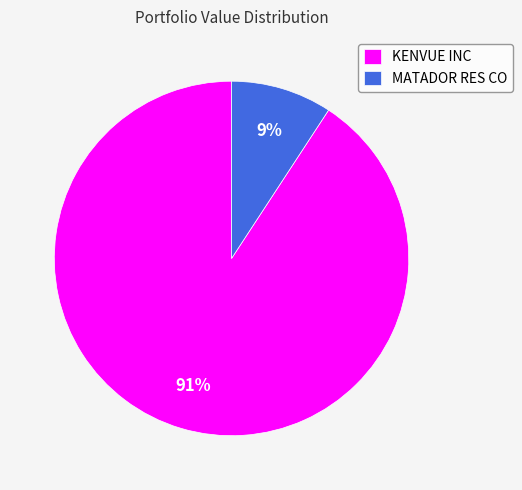

To the nearest percent, what is the combined percentage of MATADOR RES CO and KENVUE INC?

100%